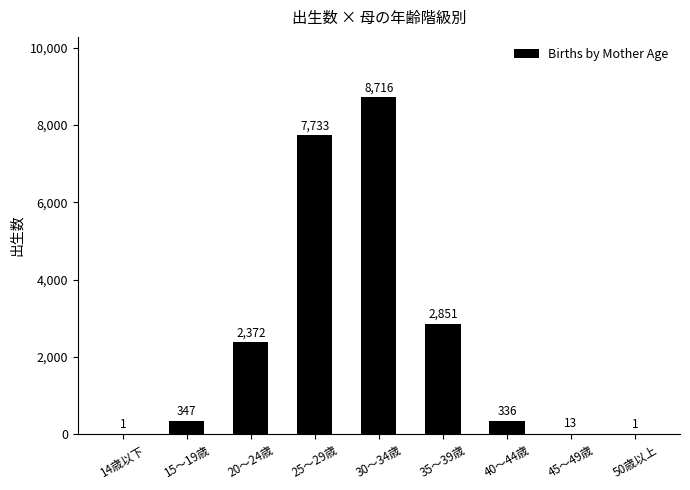

What is the average value?

2486